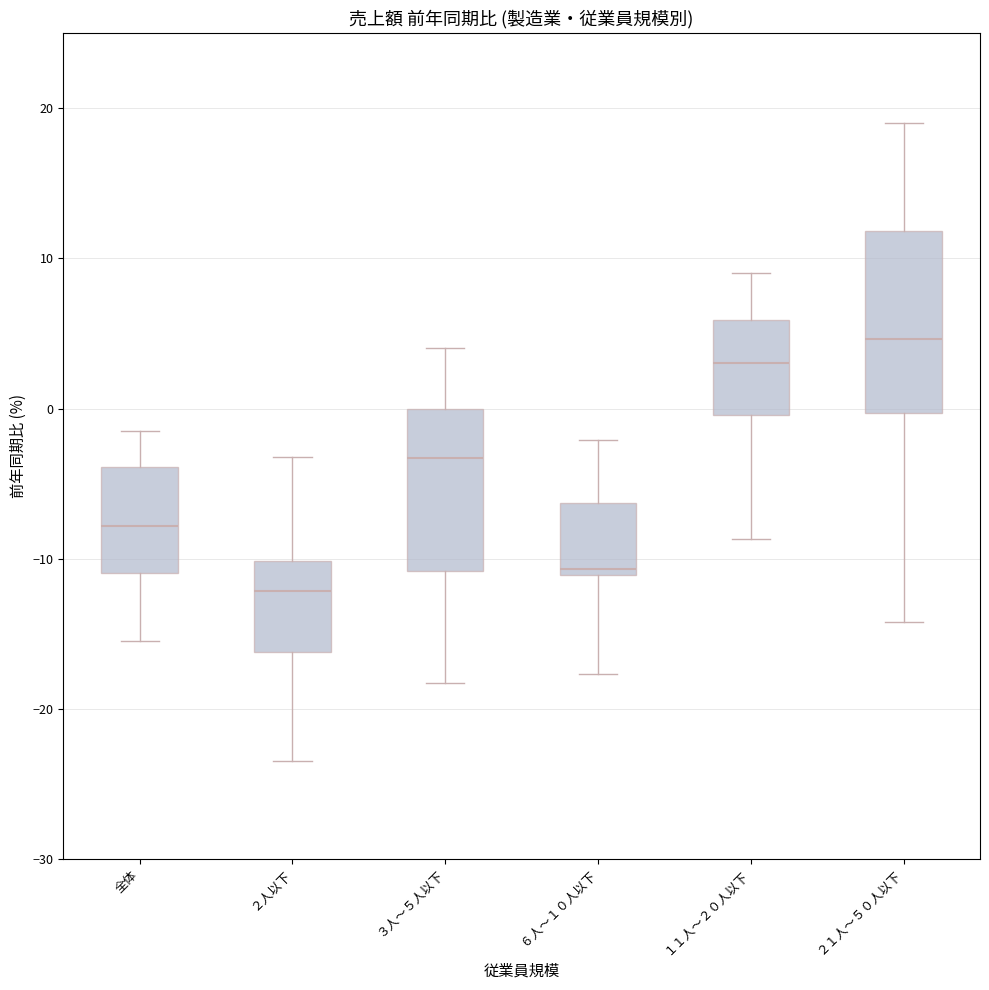

Which box's median line is the highest?

２１人～５０人以下